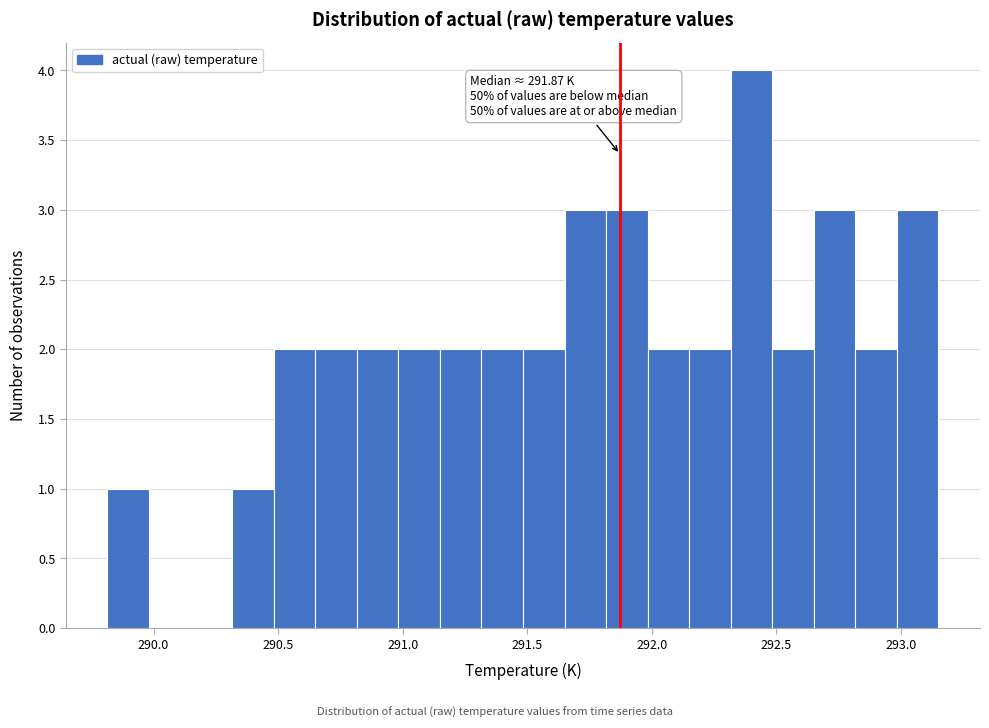

Read against the x-axis, roughly where is the centre of the tallest bar?

292.40